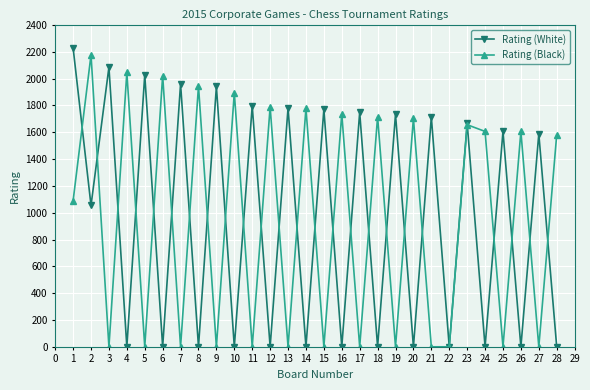

In Rating (White), how many points are higher than both neighbors (excluding endpoints)?

13